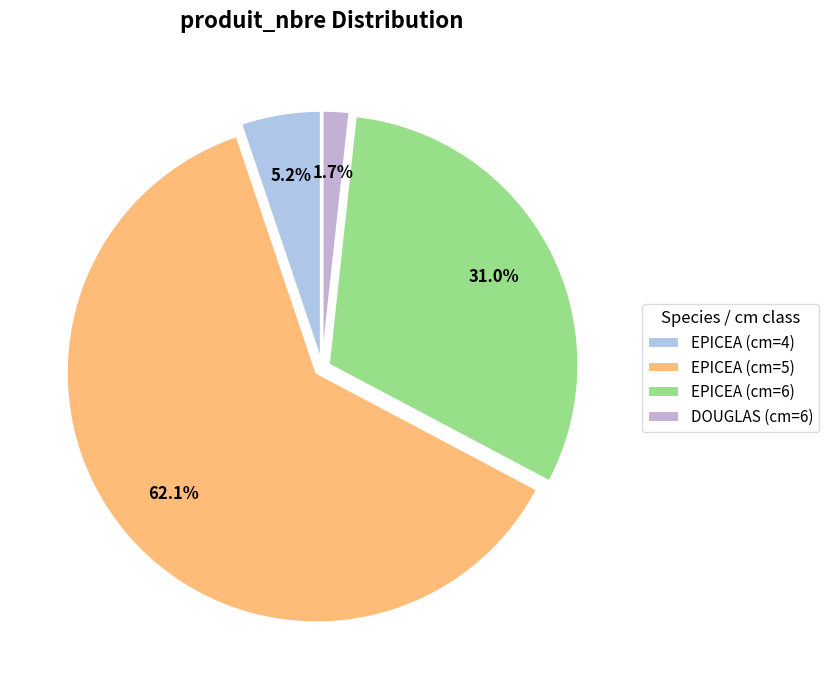

Is it true that EPICEA (cm=6) is 31% of the pie?

True